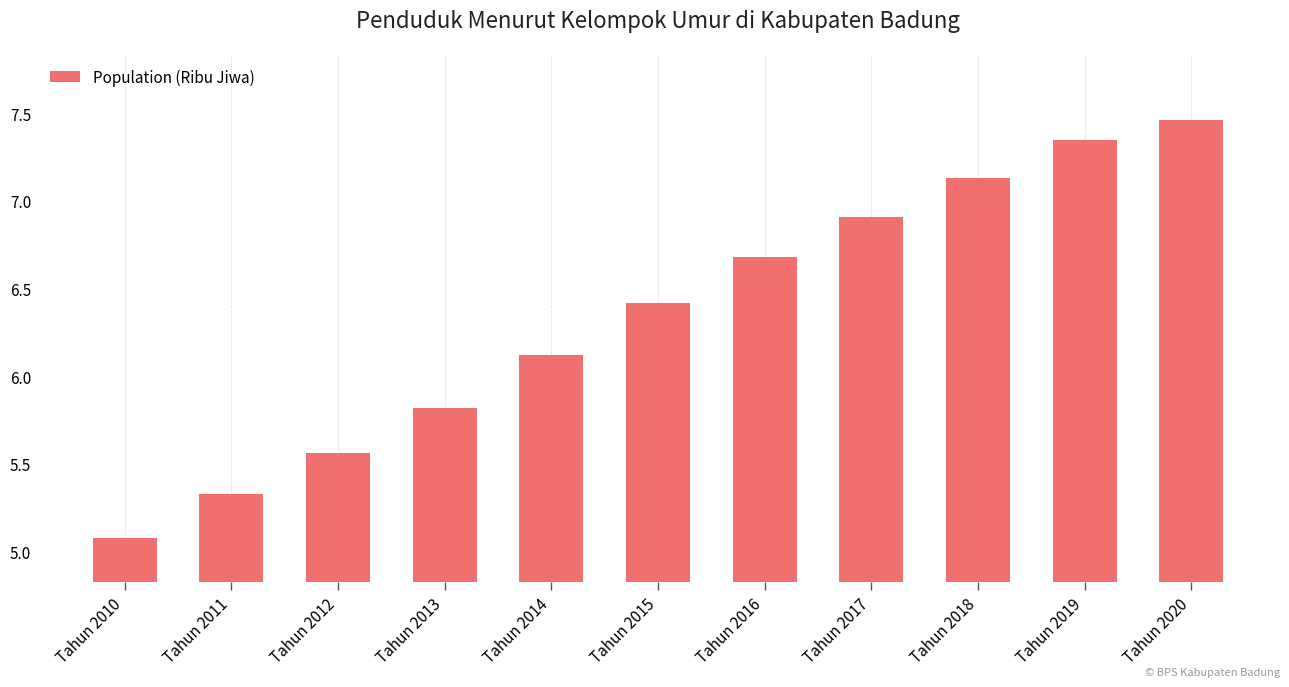

The value at Tahun 2011 is 7.4. True or false?

False